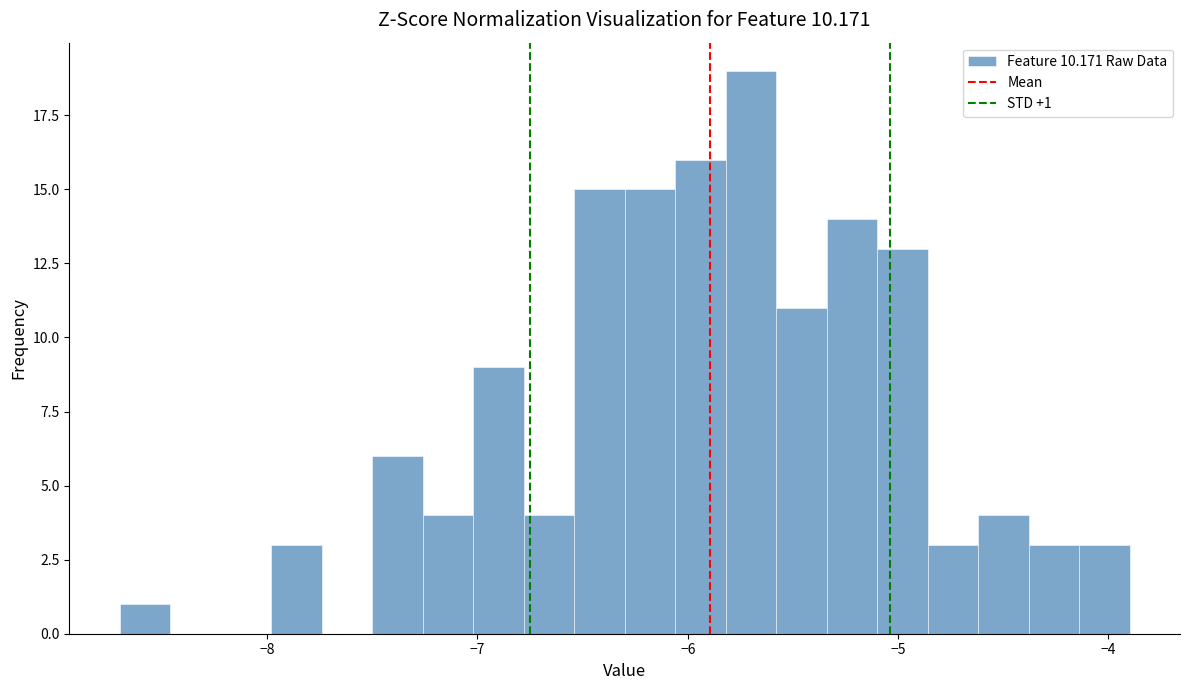

Around what value on the x-axis is the tallest bar? Give the approximate position of its centre, as read against the axis.

-5.7